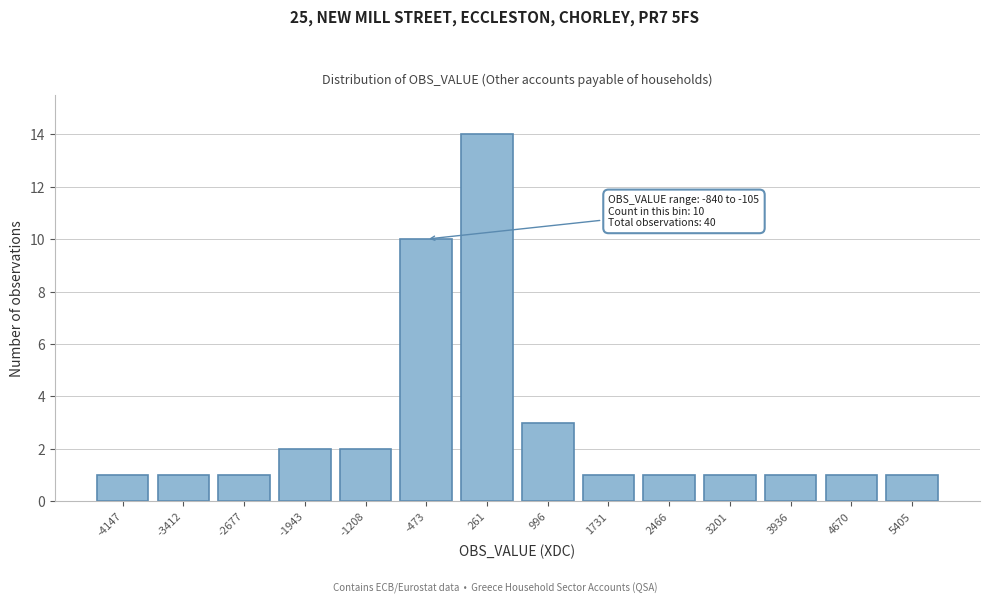

Reading left to right, what are all the values shown in this chart?

-4147=1	-3412=1	-2677=1	-1943=2	-1208=2	-473=10	261=14	996=3	1731=1	2466=1	3201=1	3936=1	4670=1	5405=1